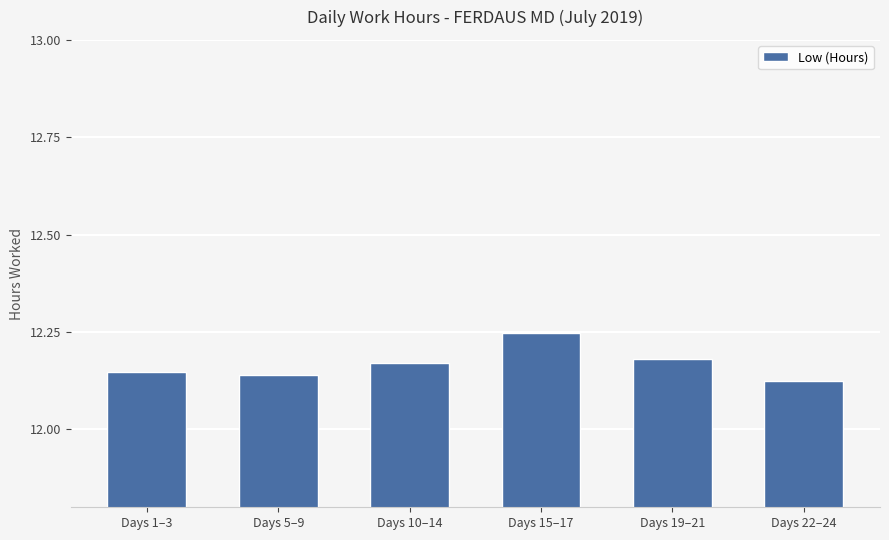

What position from the right is Days 10–14?

4